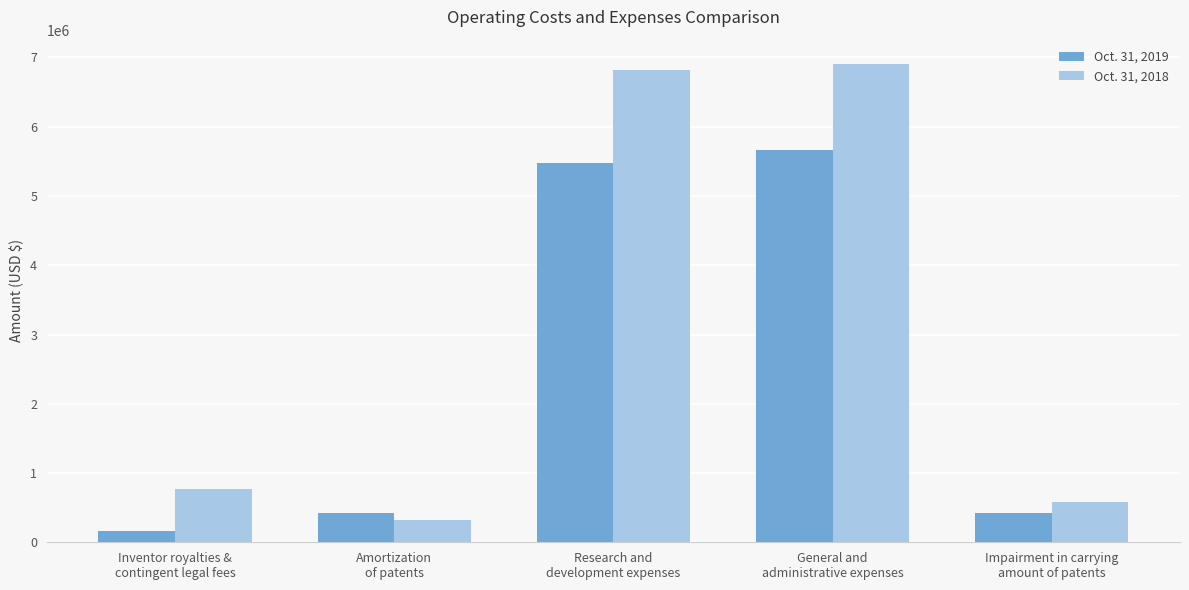

Which category has the highest value across all series?

General and
administrative expenses